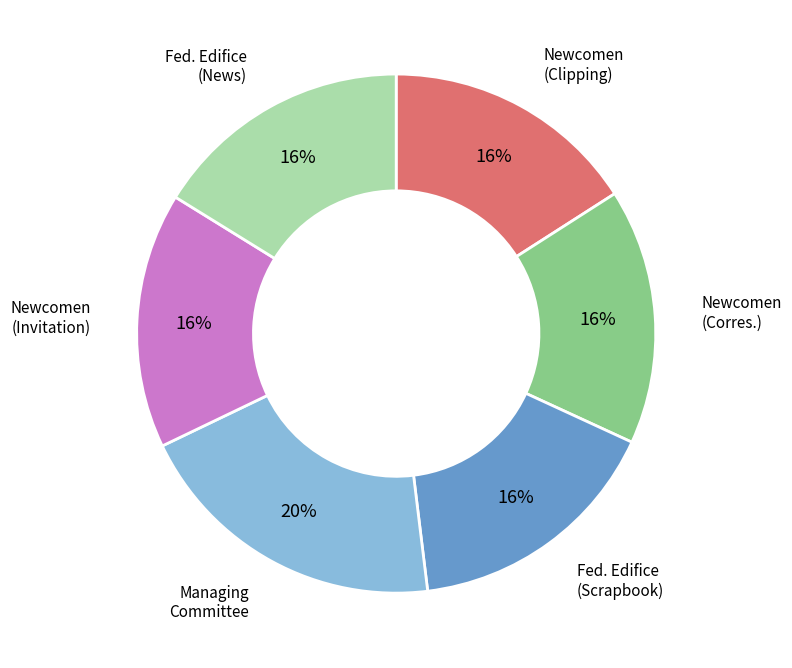

To the nearest percent, what is the average slice percentage?

17%